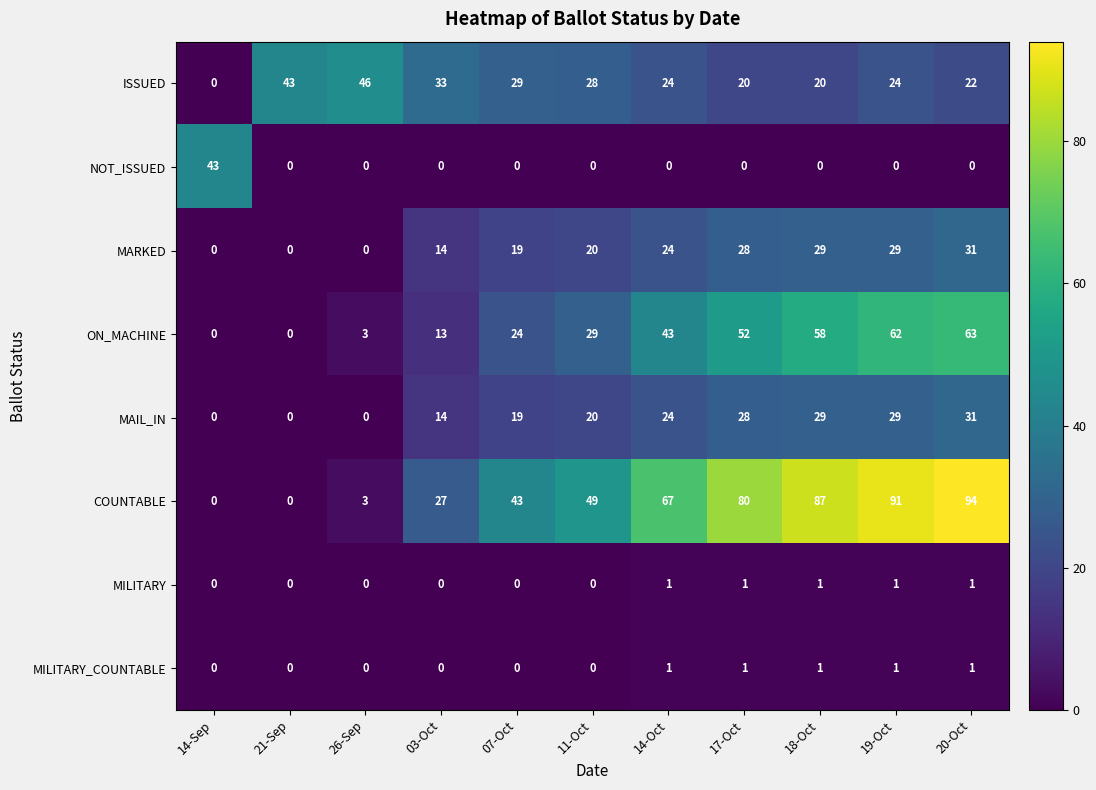

What is the sum of all MARKED values?

194